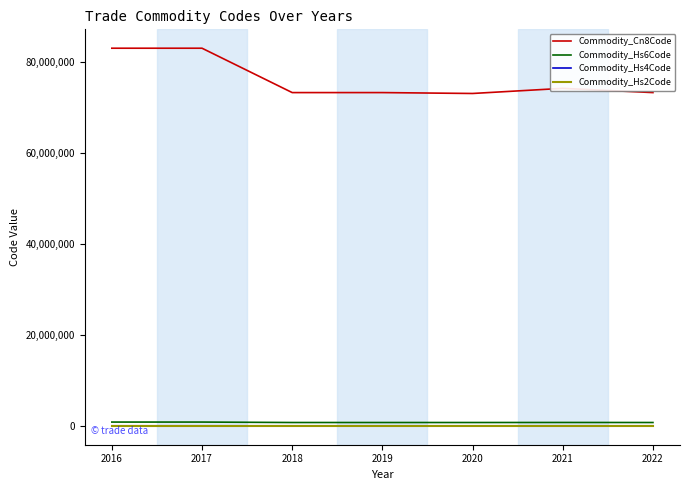

What value does the Commodity_Hs4Code series have at 2021, to the nearest 10?

7420